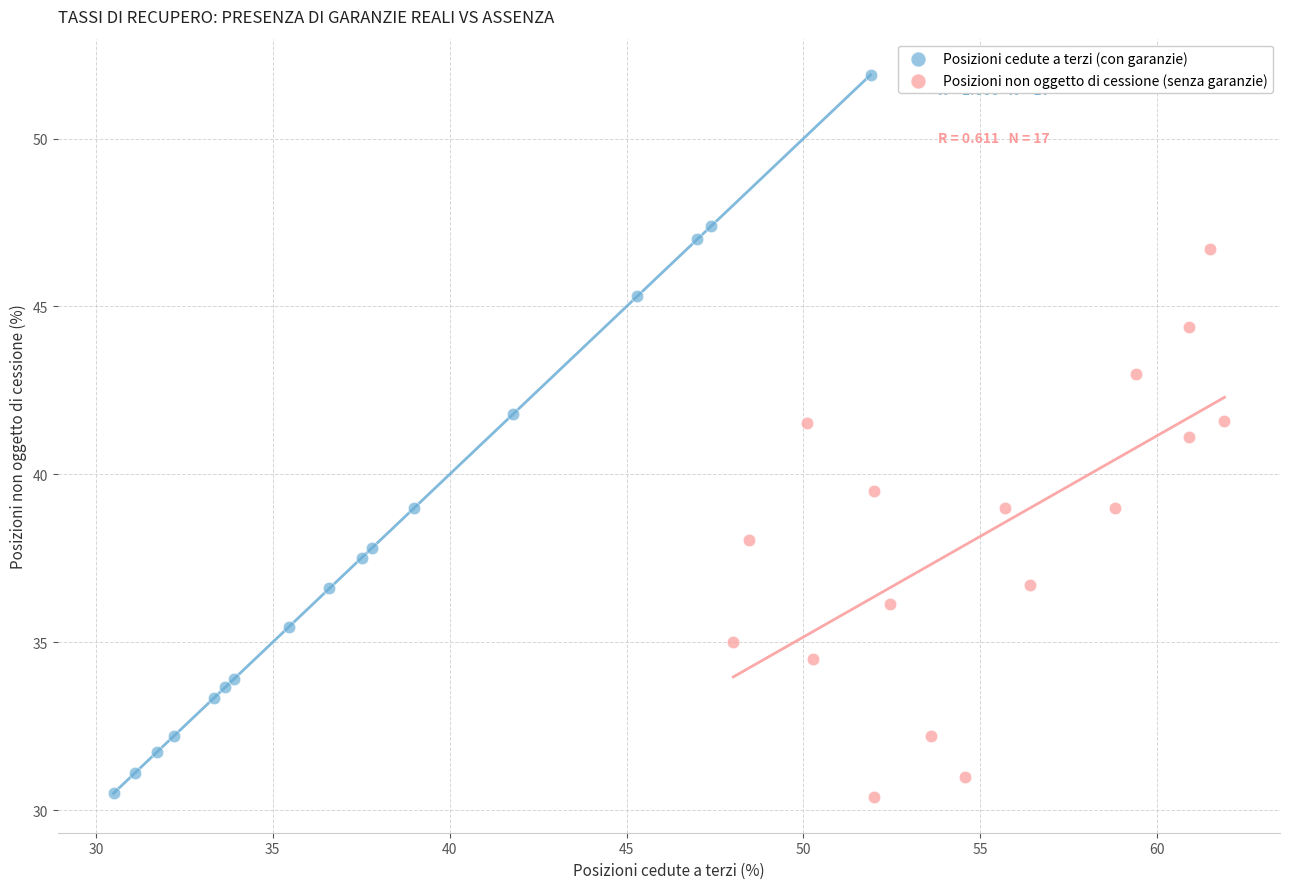

Which series contains the highest Y value?

Posizioni cedute a terzi (con garanzie)